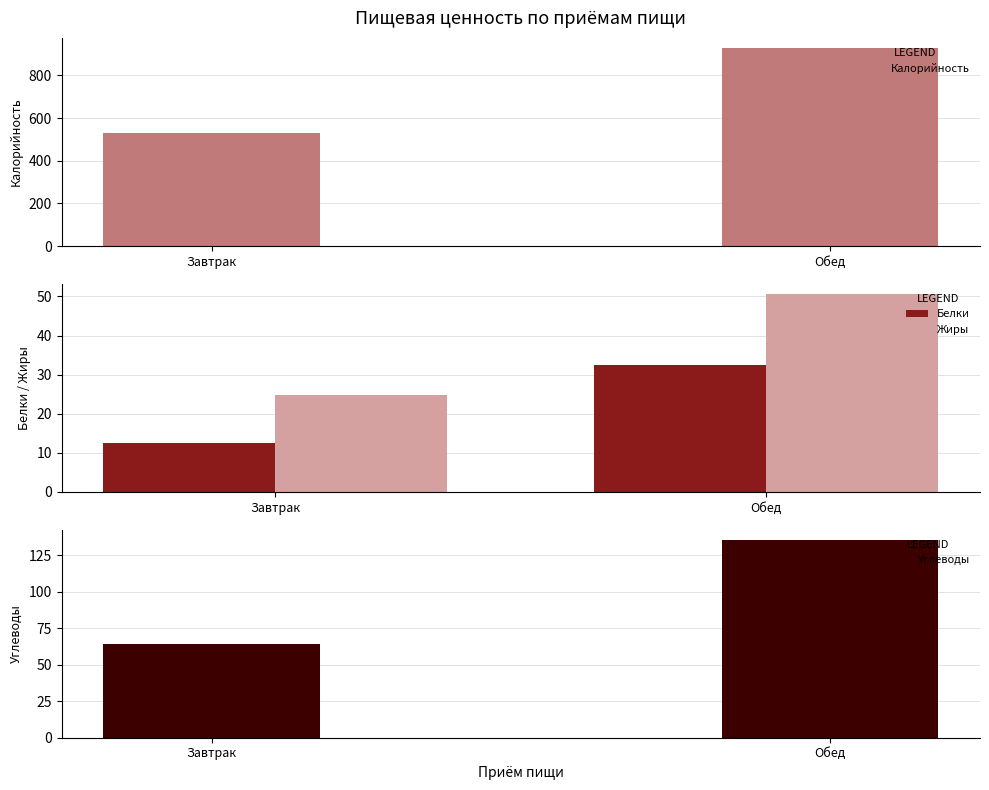

What is the maximum value for Жиры?

50.7